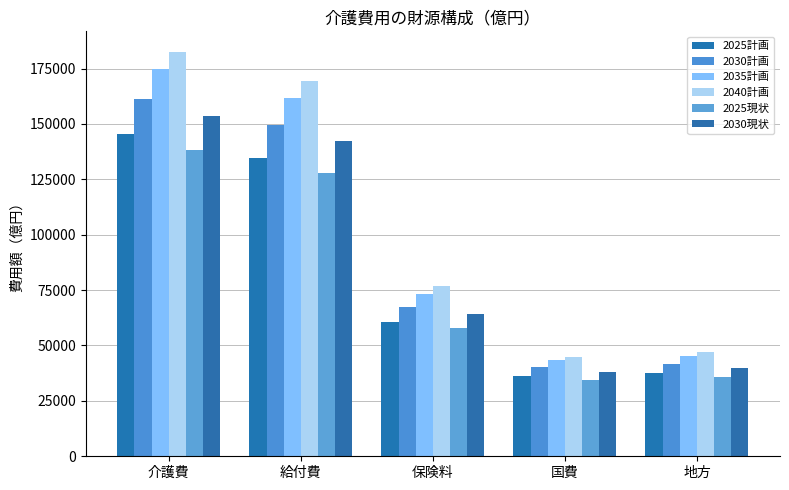

Reading left to right, transcribe all the data shown in this chart.

2025計画: 介護費=145362.3	給付費=134655.6	保険料=60787.6	国費=36133.6	地方=37734.4
2030計画: 介護費=161421.1	給付費=149513.4	保険料=67556.7	国費=40094.2	地方=41862.5
2035計画: 介護費=174652.8	給付費=161755.8	保険料=73215.6	国費=43286.5	地方=45253.8
2040計画: 介護費=182647.8	給付費=169157.9	保険料=77035.9	国費=44891.0	地方=47231.0
2025現状: 介護費=138115.3	給付費=127942.7	保険料=57756.2	国費=34335.7	地方=35850.8
2030現状: 介護費=153503.2	給付費=142179.8	保険料=64242.5	国費=38131.2	地方=39806.2